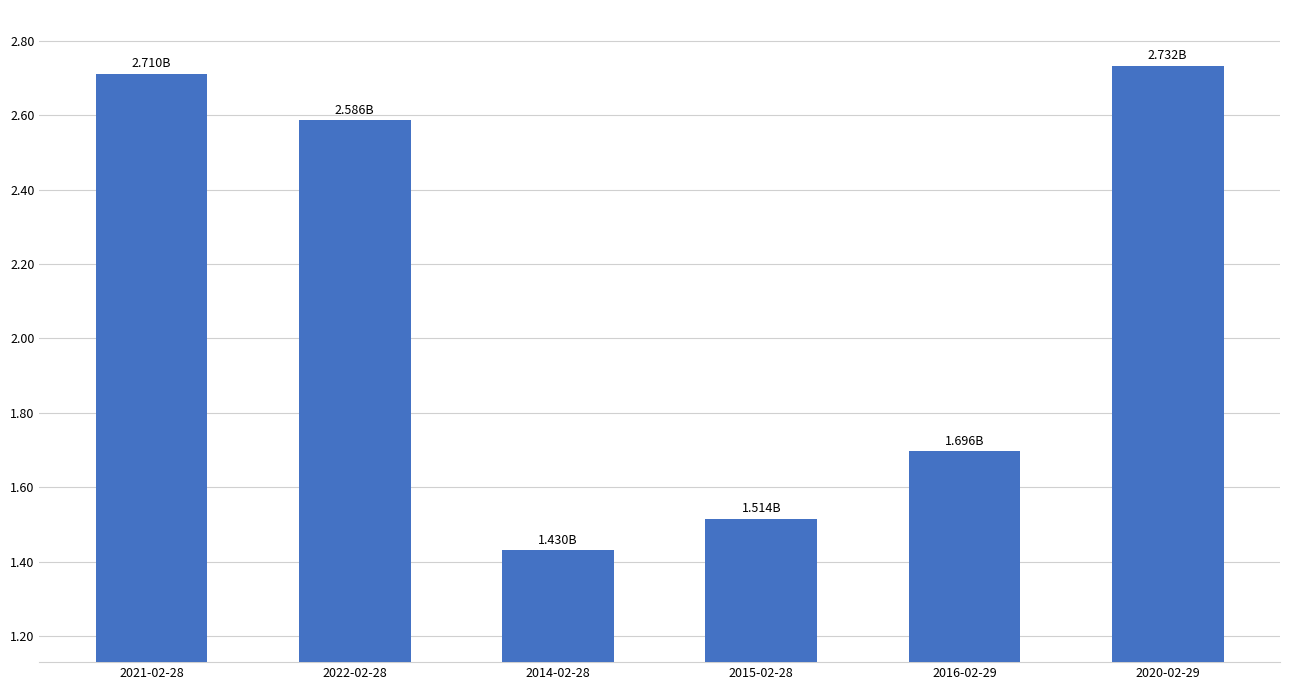

What is the change in value from 2022-02-28 to 2016-02-29?

-0.9